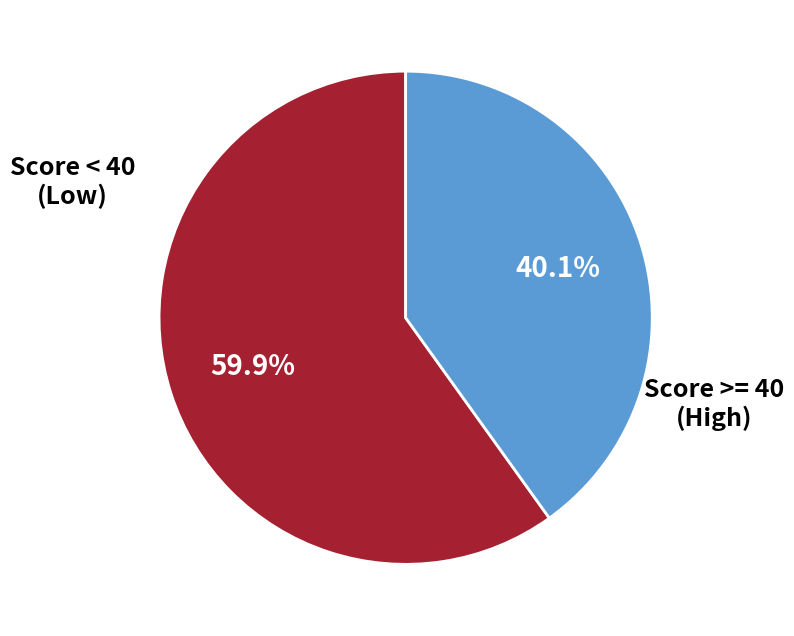

Does any single category account for the majority?

Yes